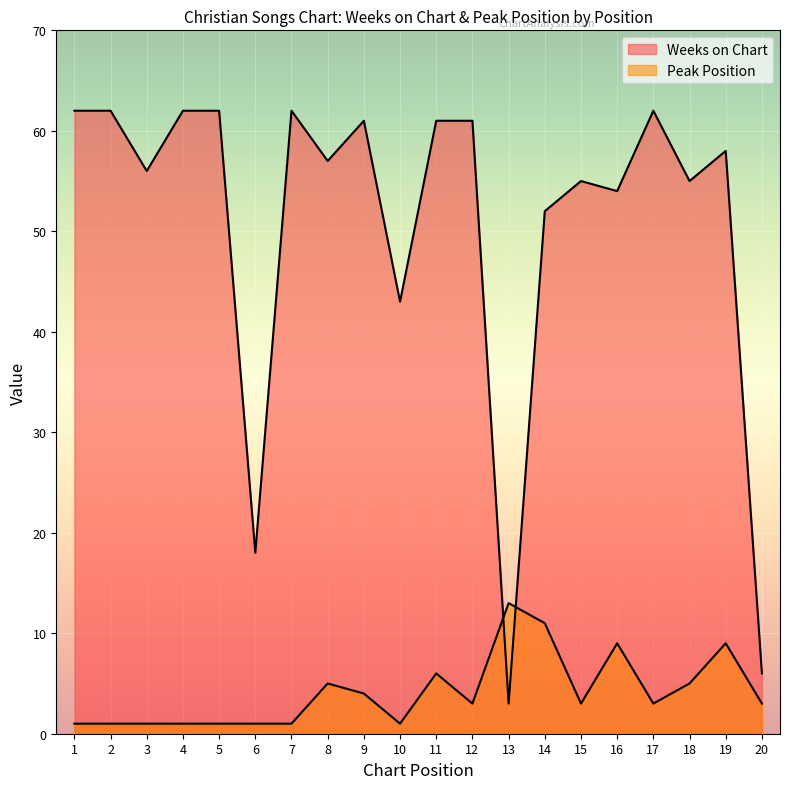

How many values in the Weeks on Chart series are below 58?

10